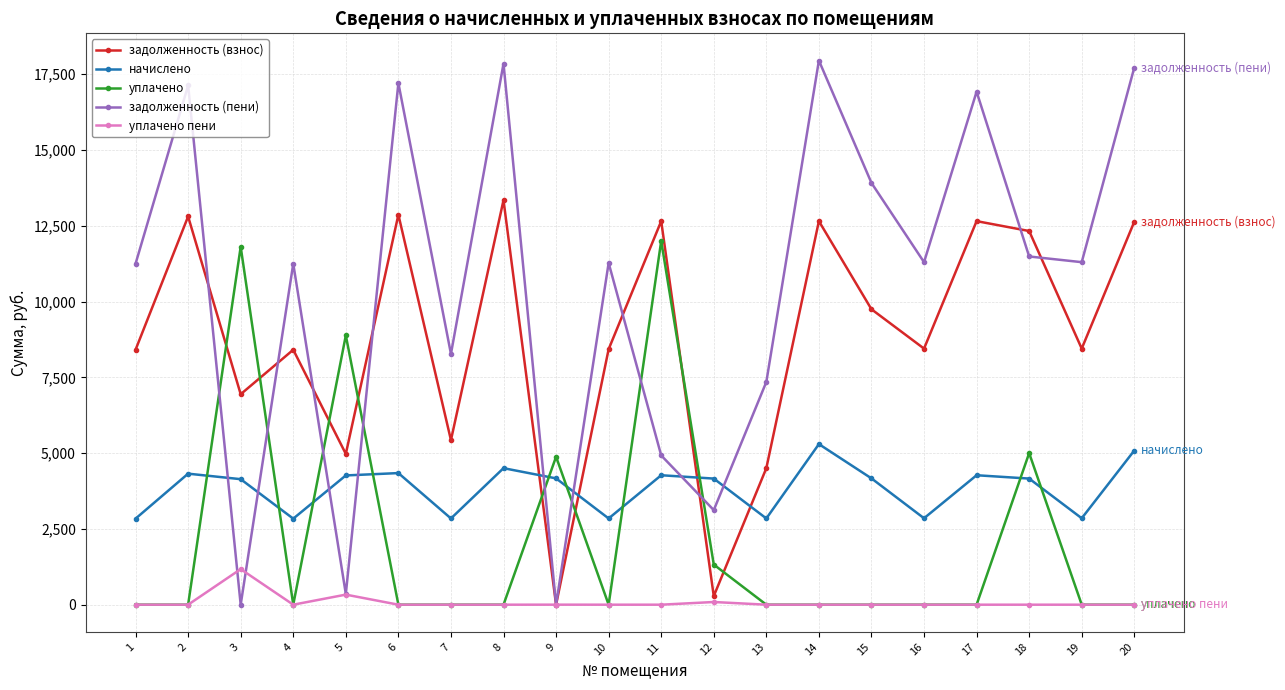

Where is the first local minimum for начислено?

4